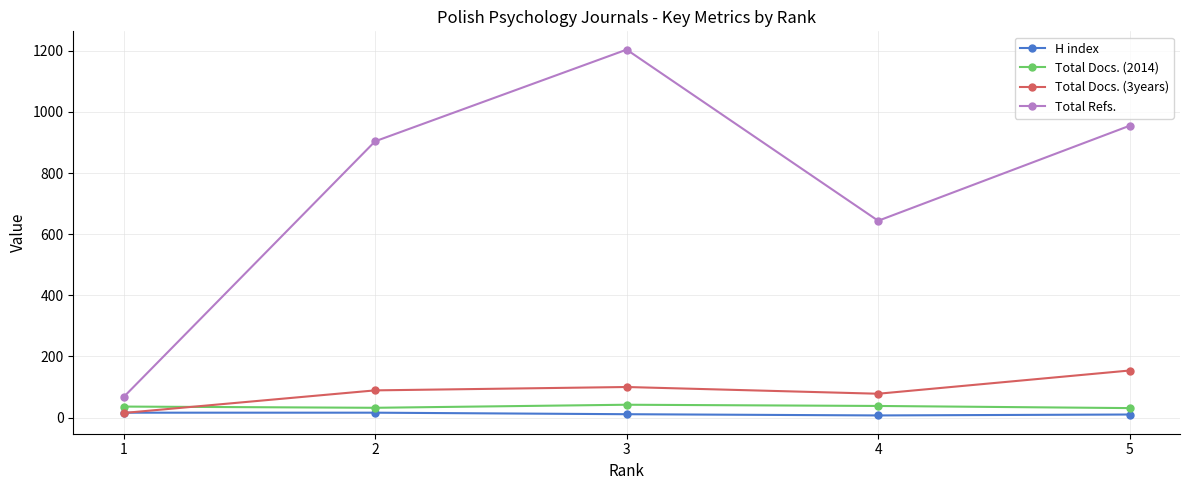

Between 3 and 5, which series saw the biggest shift?

Total Refs.